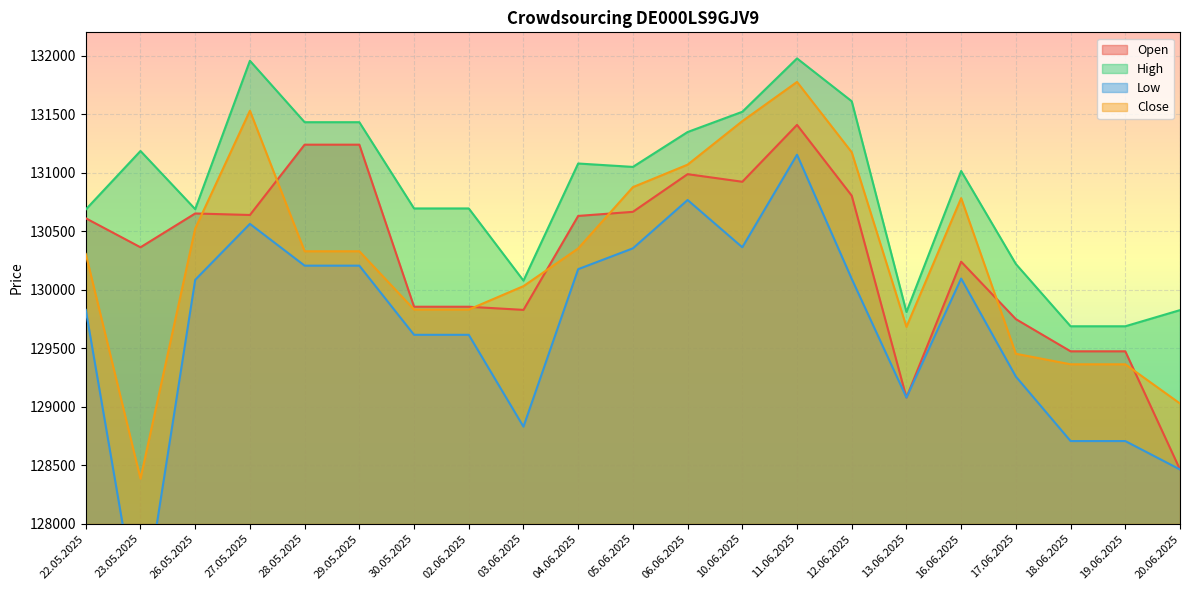

What position from the left is 29.05.2025?

6